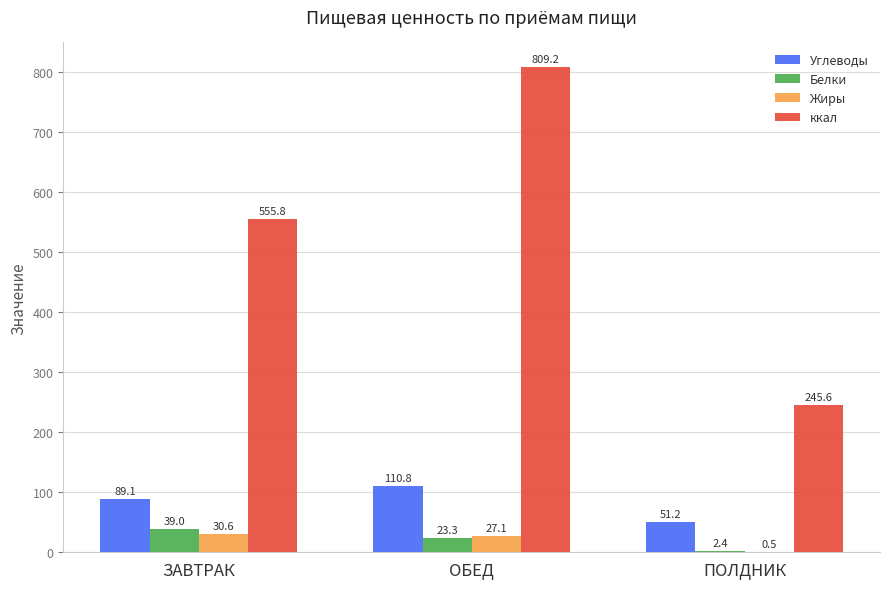

What are all the series names shown in the legend?

Углеводы, Белки, Жиры, ккал